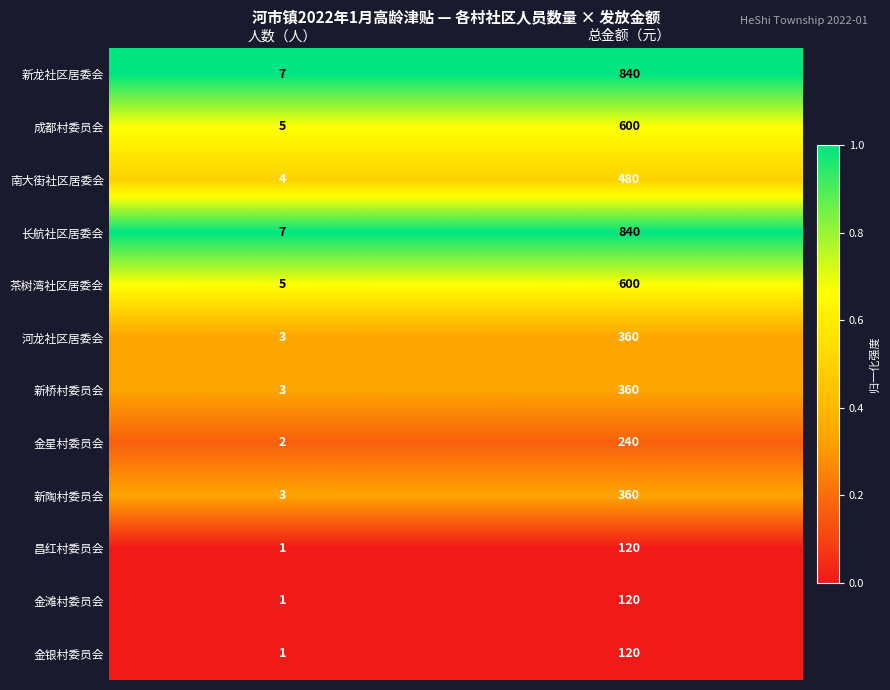

Reading right to left, extract all data points from this chart.

新龙社区居委会: 840	7
成都村委员会: 600	5
南大街社区居委会: 480	4
长航社区居委会: 840	7
茶树湾社区居委会: 600	5
河龙社区居委会: 360	3
新桥村委员会: 360	3
金星村委员会: 240	2
新陶村委员会: 360	3
昌红村委员会: 120	1
金滩村委员会: 120	1
金银村委员会: 120	1